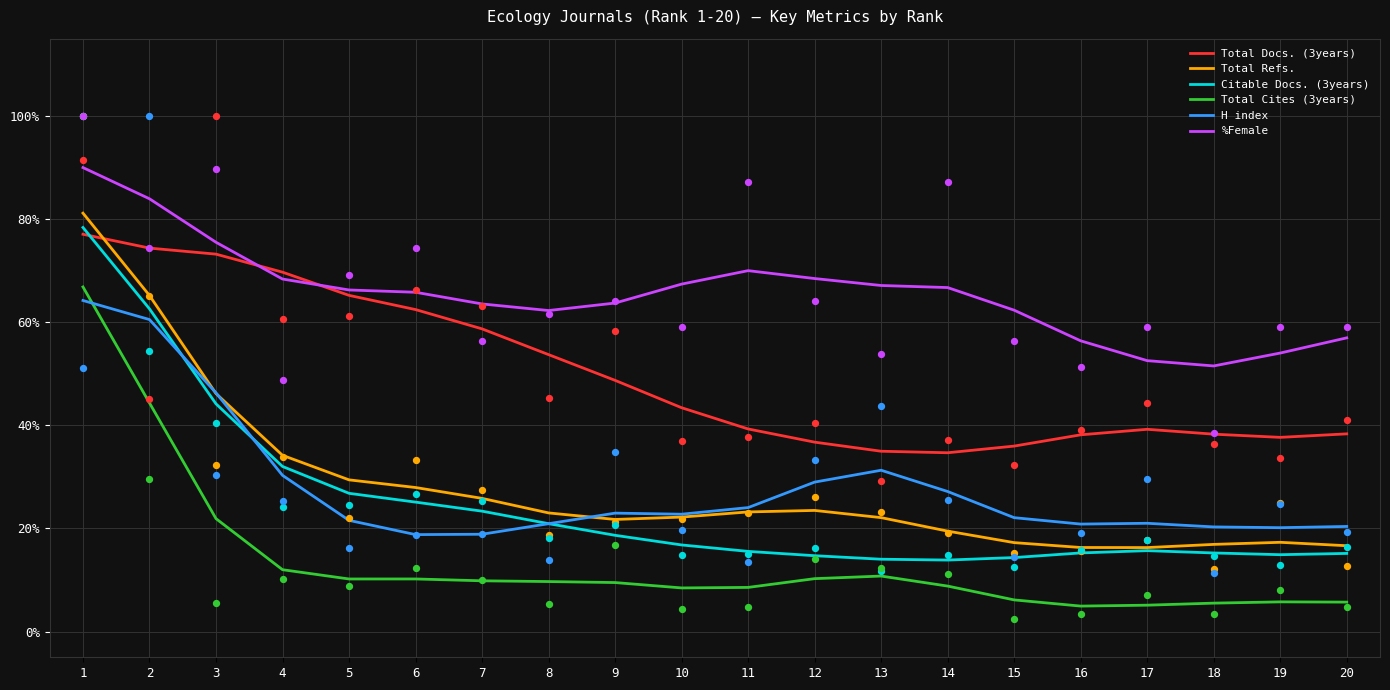

Which series has the largest Y range (max minus min)?

Total Refs.